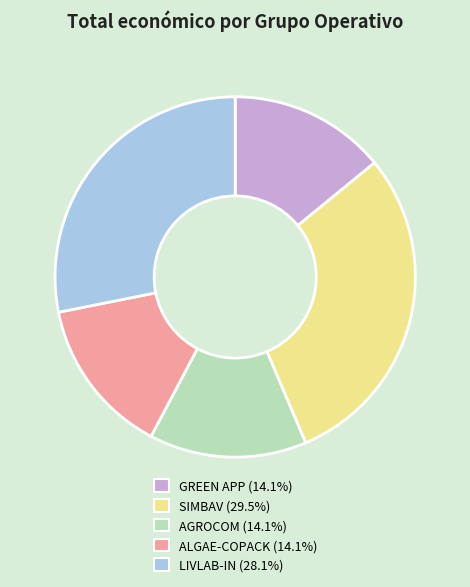

Which has a higher value, AGROCOM or LIVLAB-IN?

LIVLAB-IN